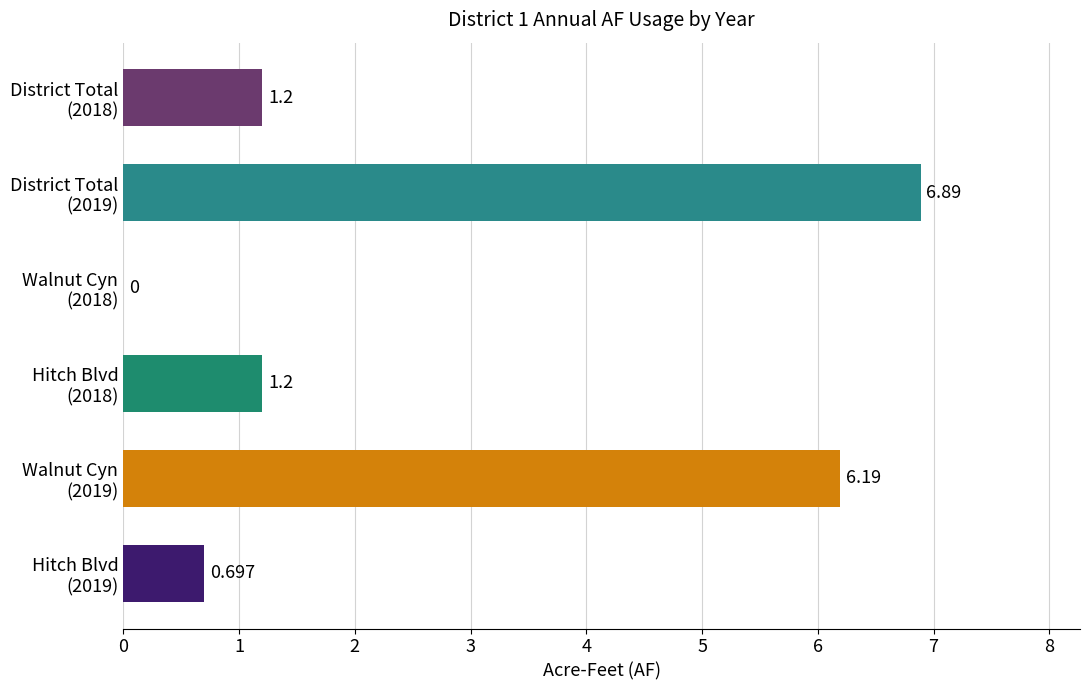

Count the number of categories in the chart.

6